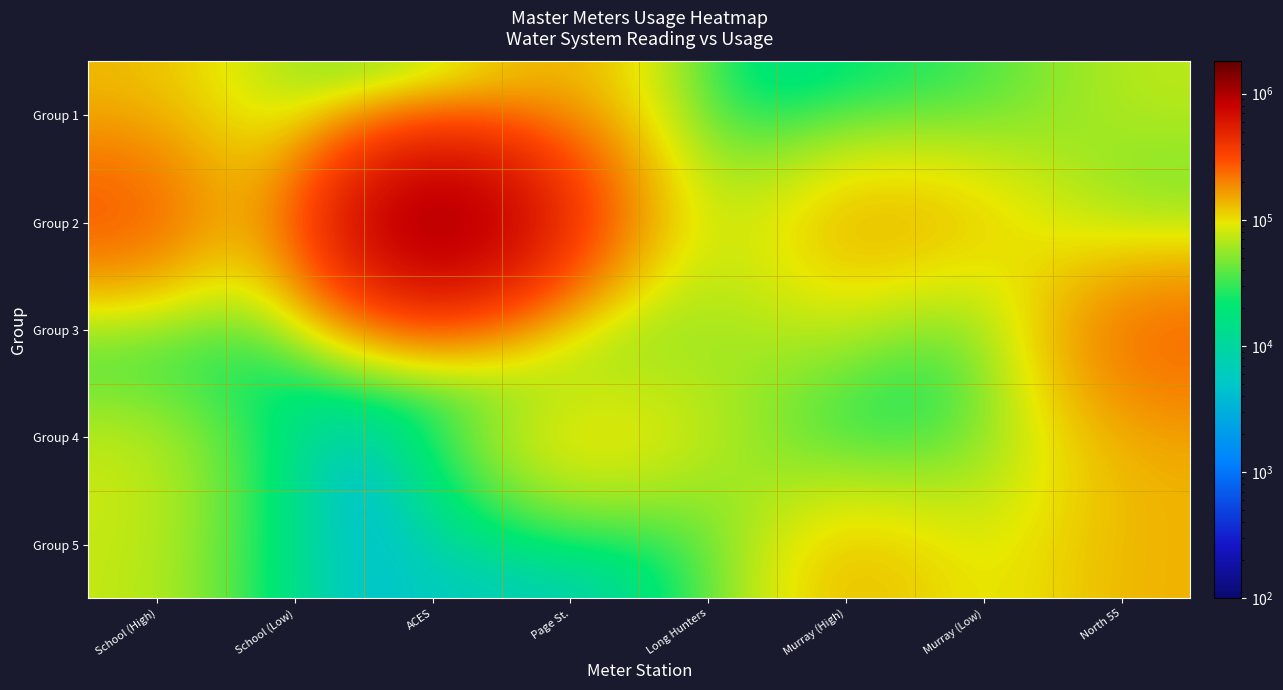

Reading left to right, what are all the values shown in this chart?

Group 1: School (High)=130000	School (Low)=49810	ACES=5000	Page St.=174580	Long Hunters=6650	Murray (High)=17000	Murray (Low)=27520	North 55=73230
Group 2: School (High)=334300	School (Low)=0	ACES=1798000	Page St.=340000	Long Hunters=33870	Murray (High)=184110	Murray (Low)=142000	North 55=26070
Group 3: School (High)=100	School (Low)=26050	ACES=62400	Page St.=0	Long Hunters=57000	Murray (High)=72300	Murray (Low)=0	North 55=288000
Group 4: School (High)=83460	School (Low)=0	ACES=1280	Page St.=152000	Long Hunters=80150	Murray (High)=0	Murray (Low)=34280	North 55=143000
Group 5: School (High)=76900	School (Low)=600	ACES=7580	Page St.=1300	Long Hunters=19280	Murray (High)=158000	Murray (Low)=75160	North 55=142400